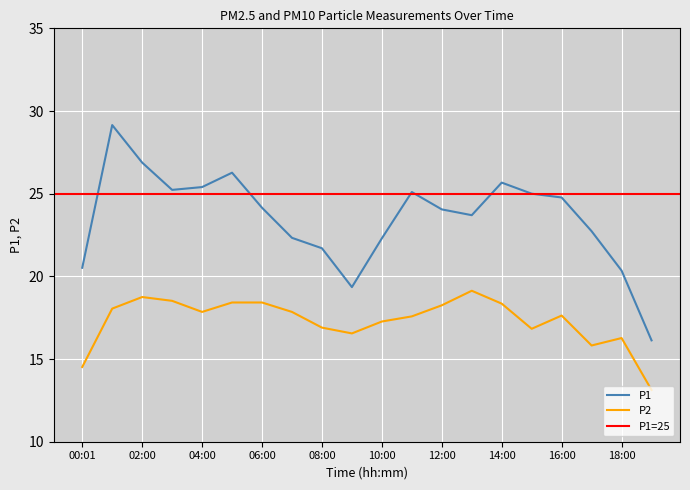

How many data points in P2 are less than 17?

7